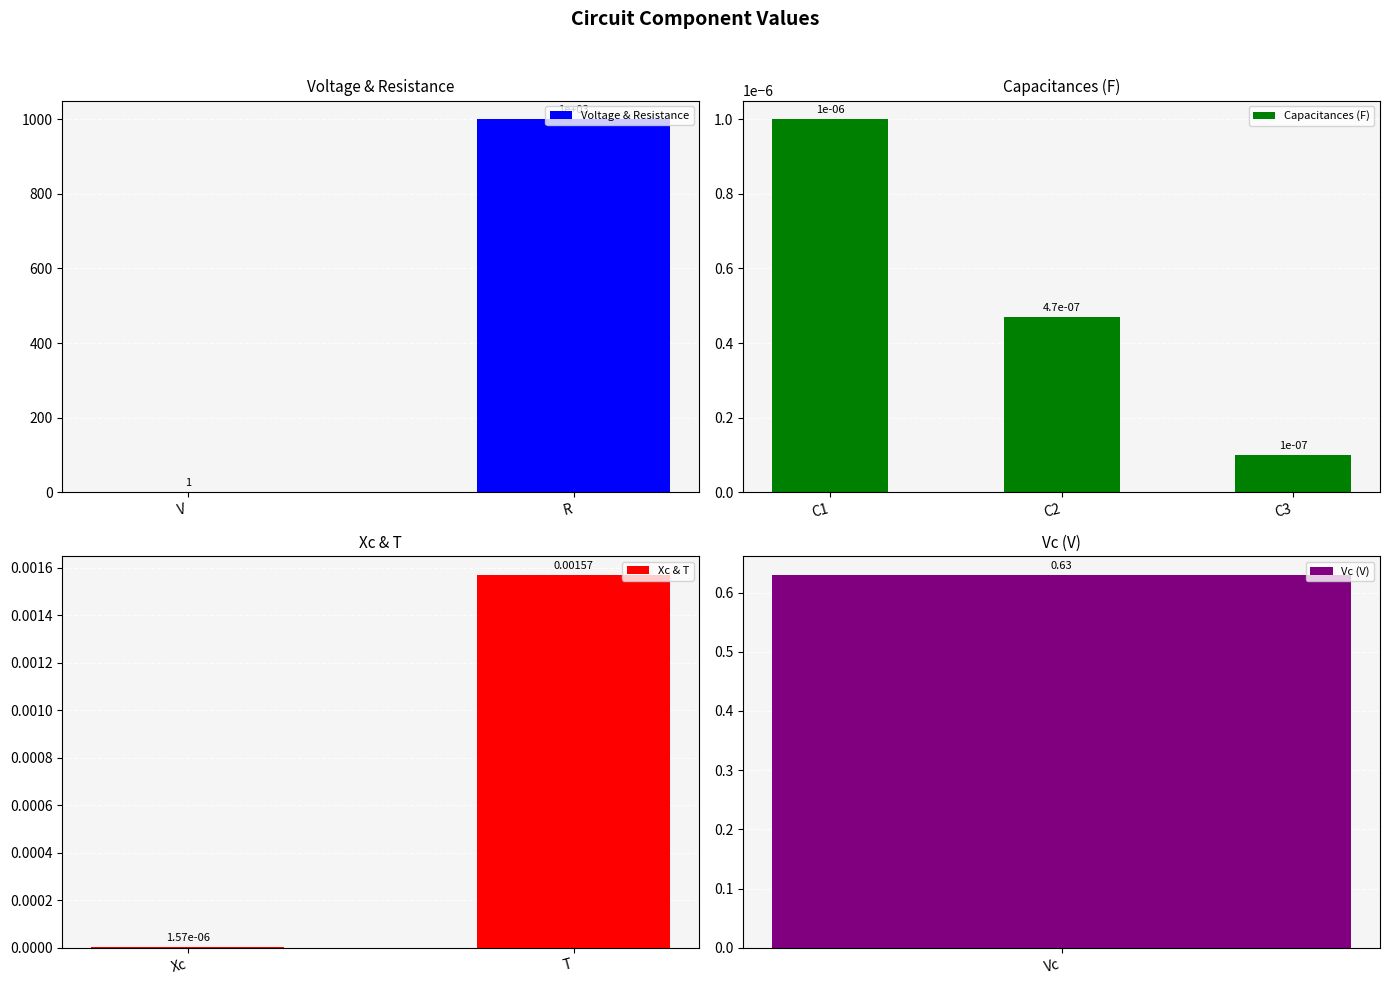

What is the label of the 2nd bar from the right?

Vc